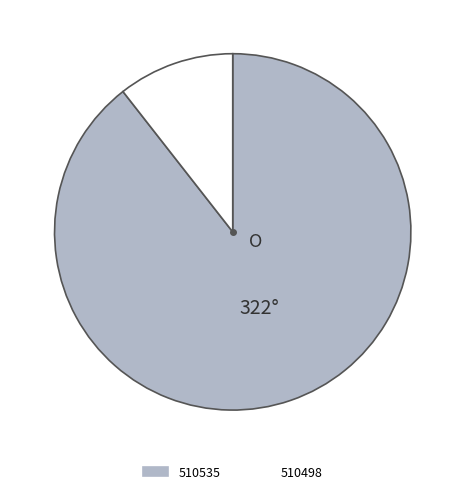

Is it true that 510498 is 11% of the pie?

True